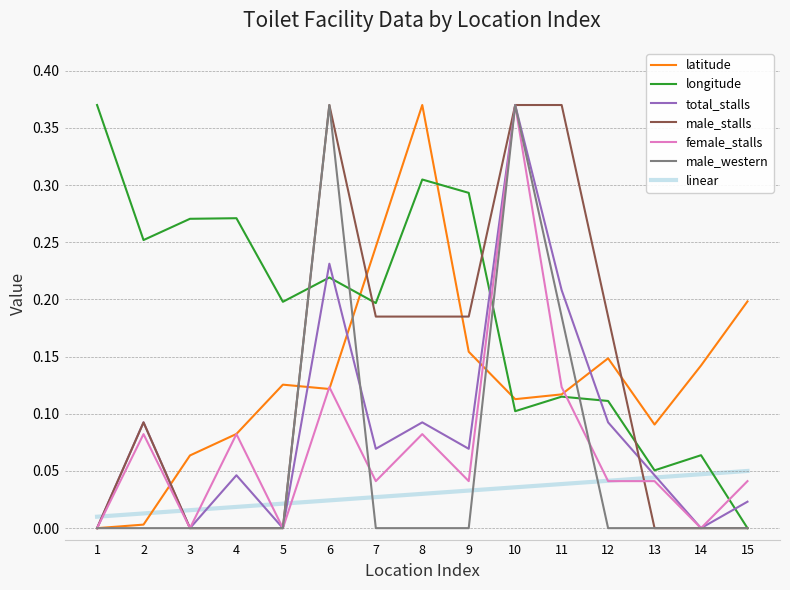

Is the value of latitude at 15 greater than the value of total_stalls at 15?

Yes